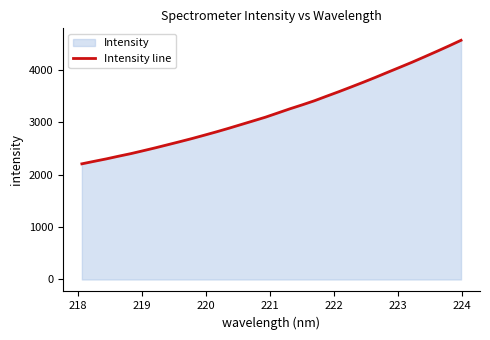

What is the greatest value displayed?

4563.7